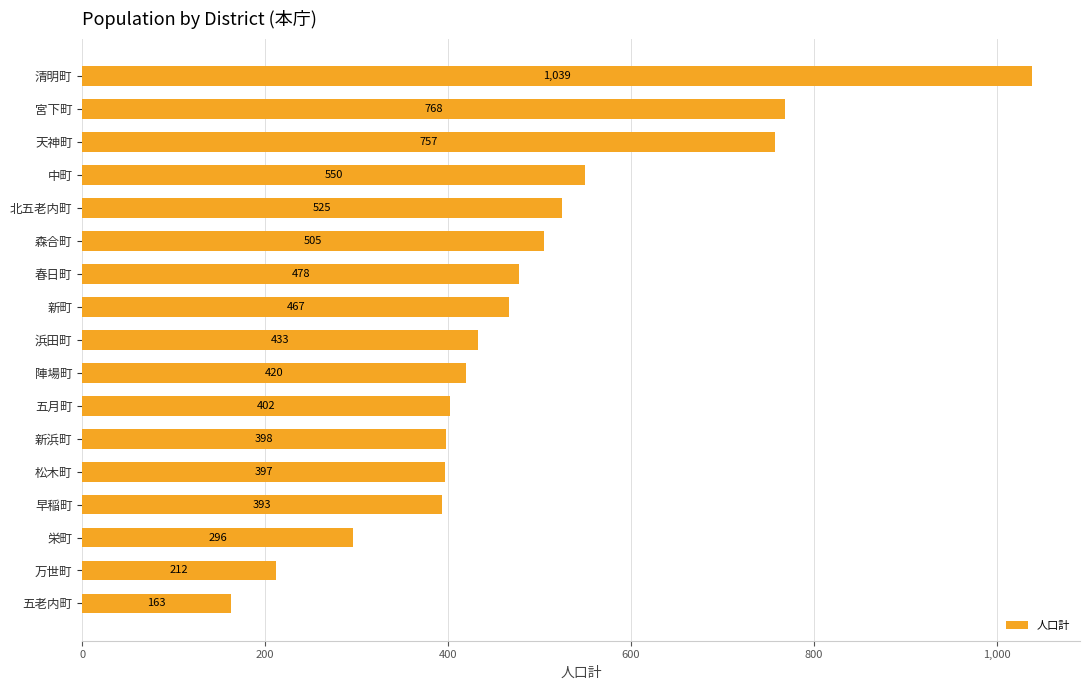

True or false: the data shows 757 at 天神町.

True